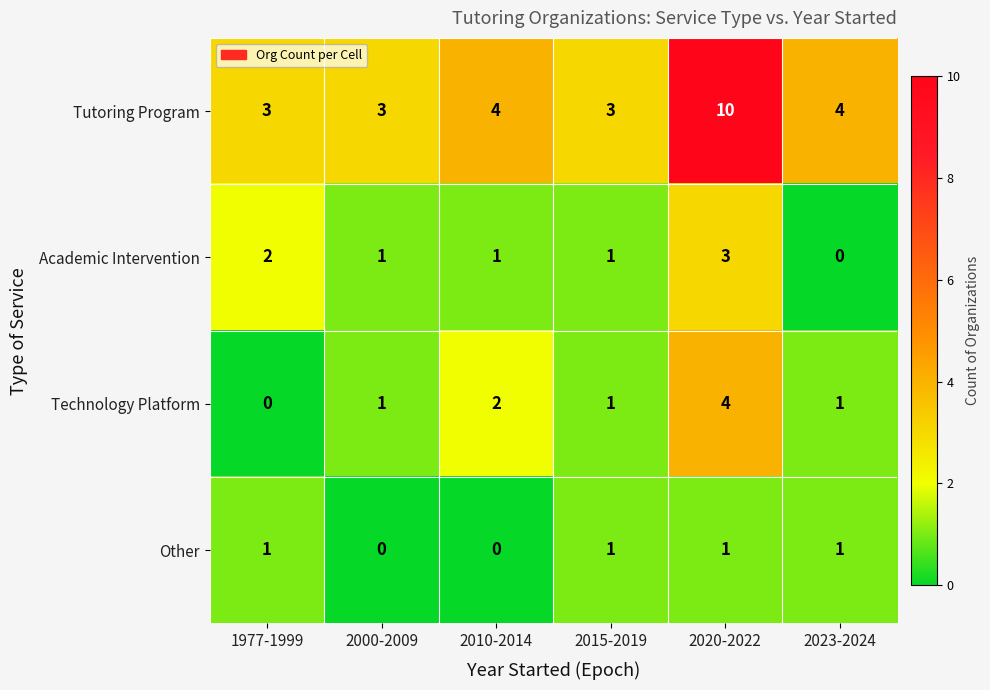

How many series are shown in this chart?

4